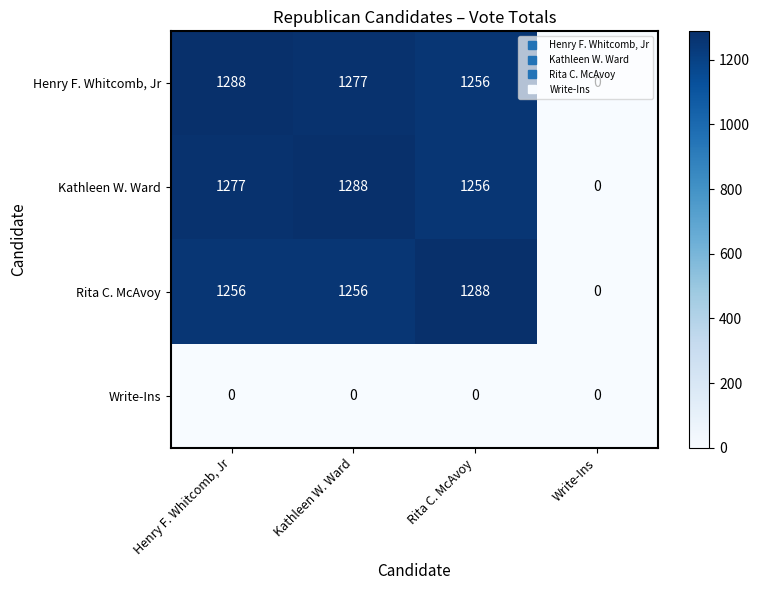

The Rita C. McAvoy series shows 1256 at Kathleen W. Ward. True or false?

True